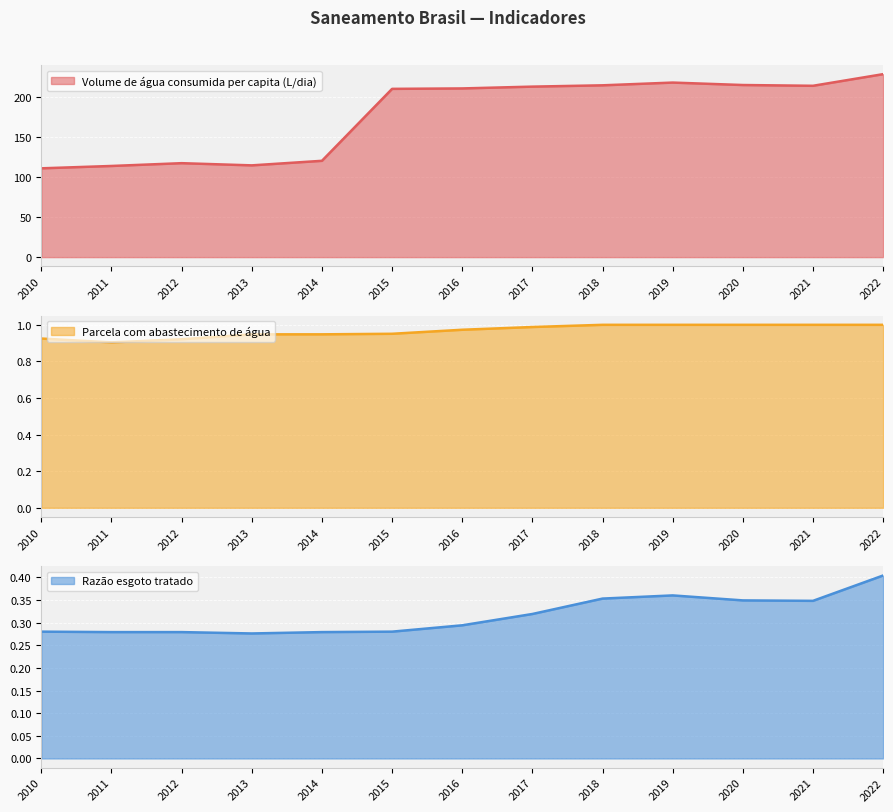

What is the value of the Parcela com abastecimento de água point at the 7th from the left?

1.0